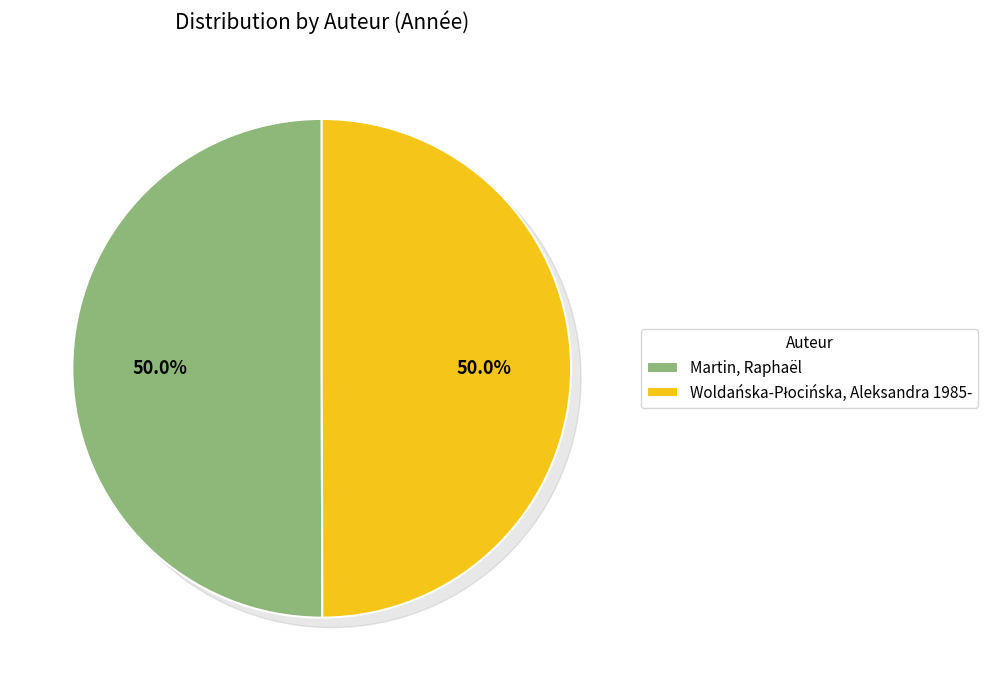

How much of the chart is everything except Woldańska-Płocińska, Aleksandra 1985-?

50.0%